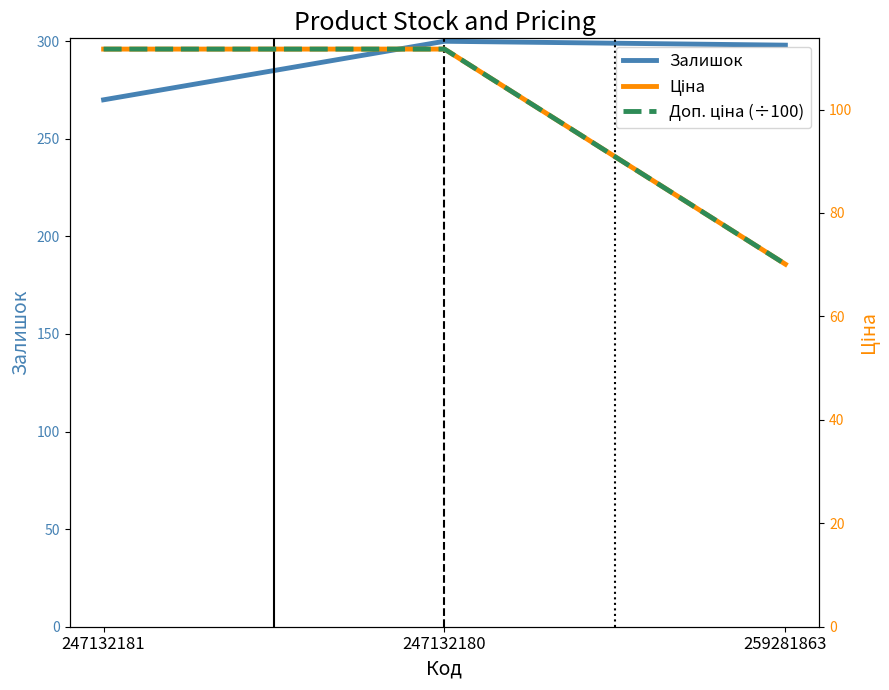

Where does the Ціна series first go above 111?

247132181